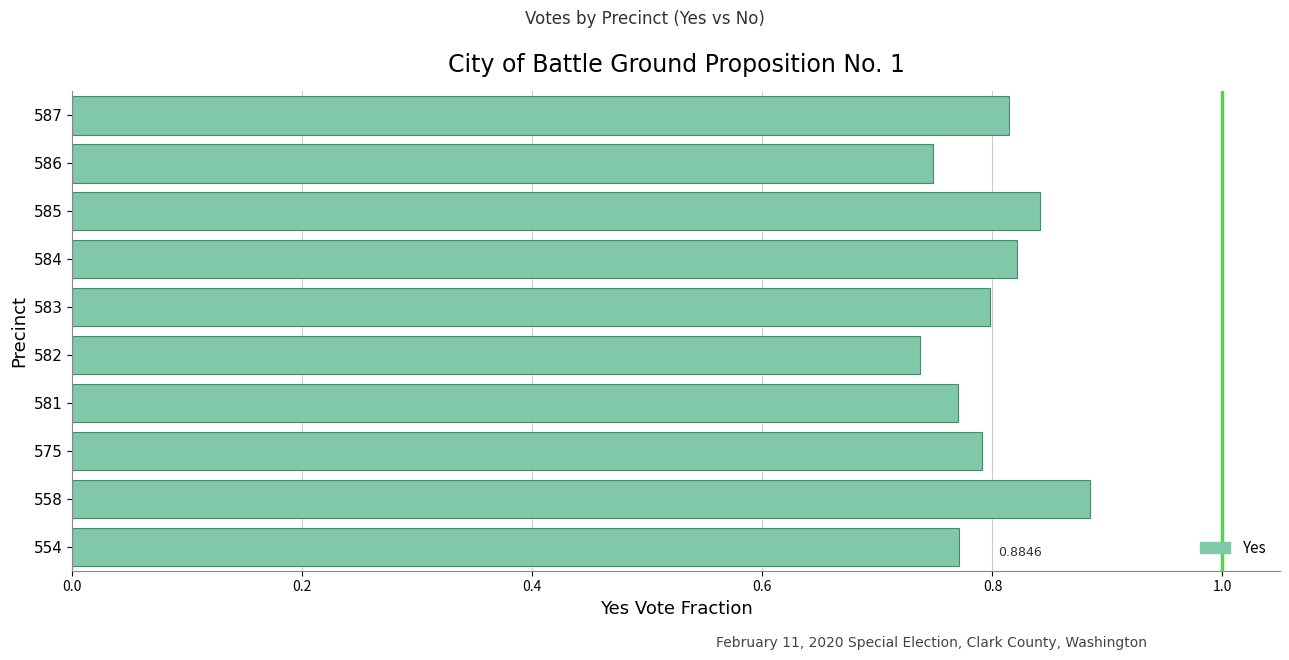

What is the difference between the maximum and minimum values?

0.1